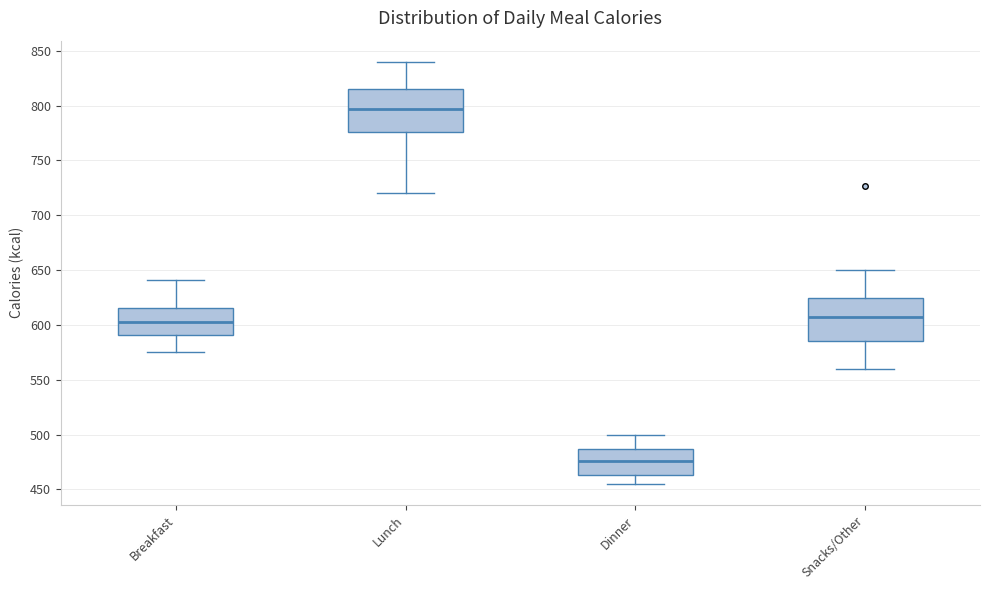

Which box's median line is the lowest?

Dinner